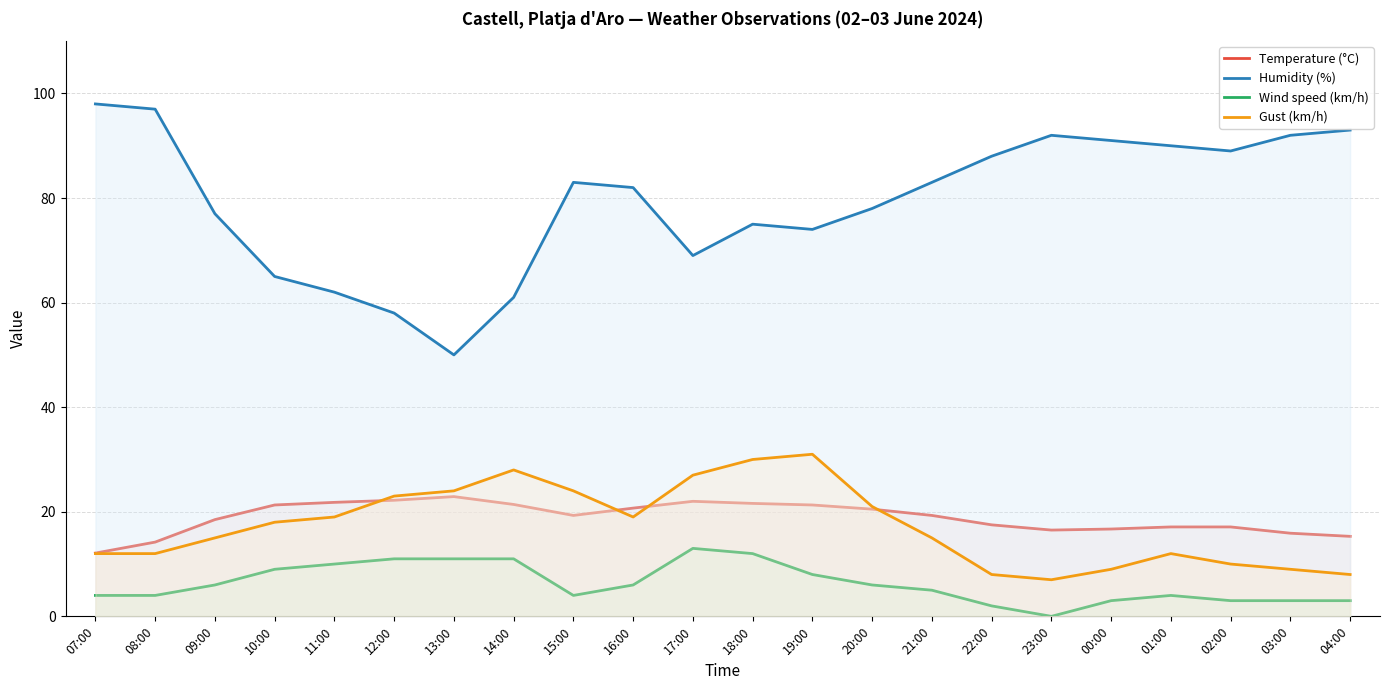

At which category is the sum across all series the highest?

18:00